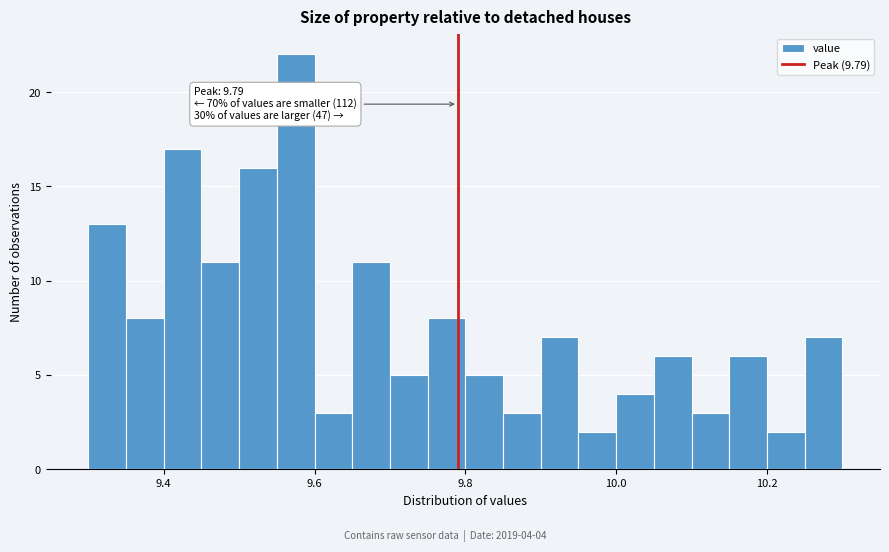

Read against the x-axis, roughly where is the centre of the tallest bar?

9.58